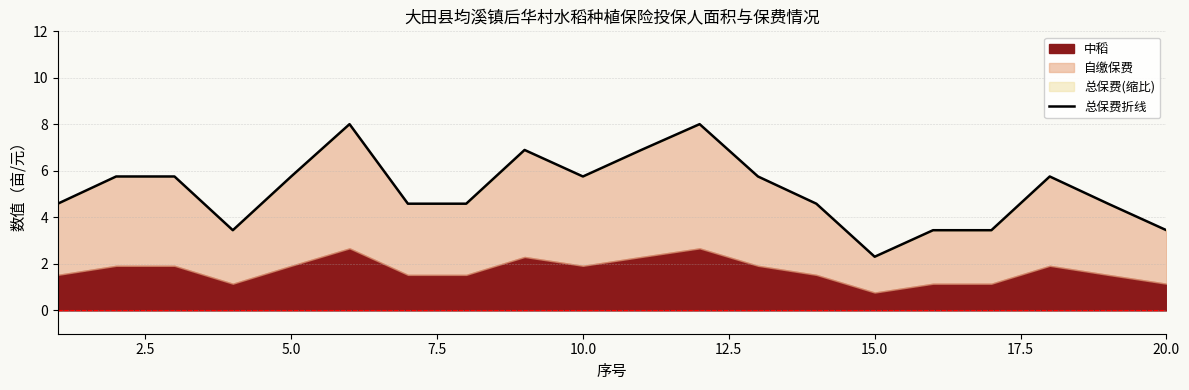

Which label corresponds to the smallest value in the chart?

15.0